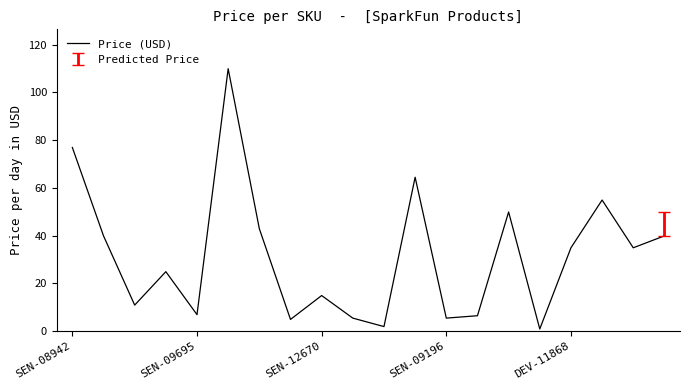

What is the maximum value shown in the chart?

110.0